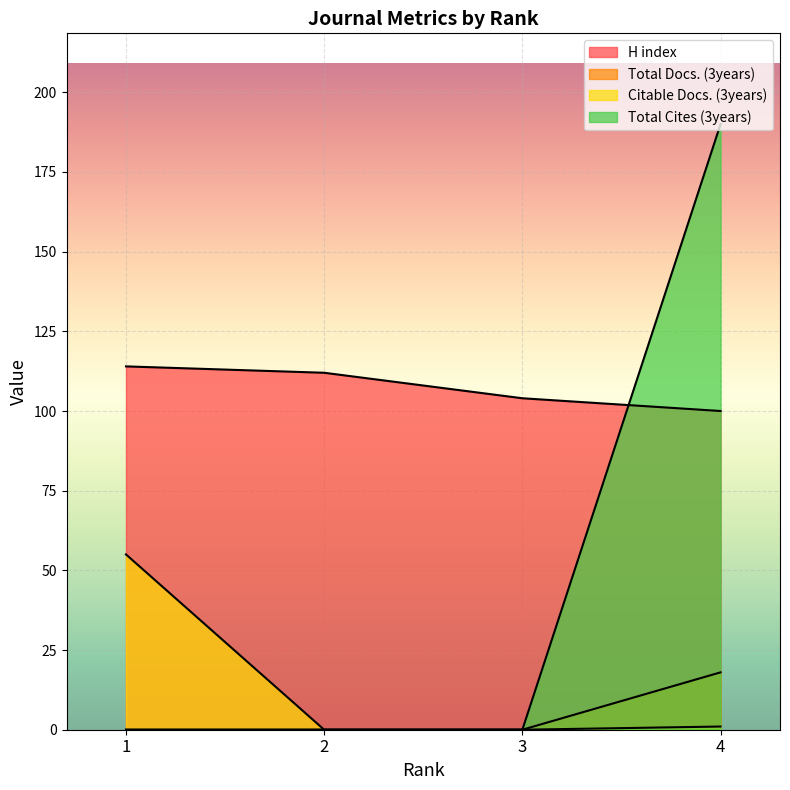

Rank the categories by Citable Docs. (3years) value from highest to lowest.

1, 4, 2, 3